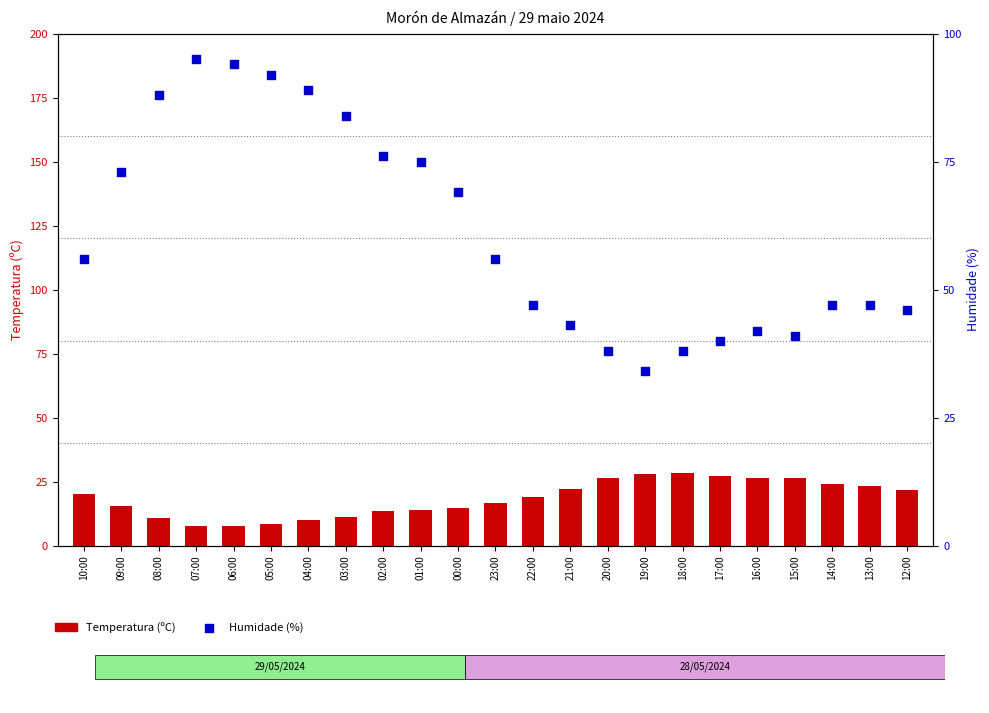

What are all the series names shown in the legend?

Temperatura (ºC), Humidade (%)